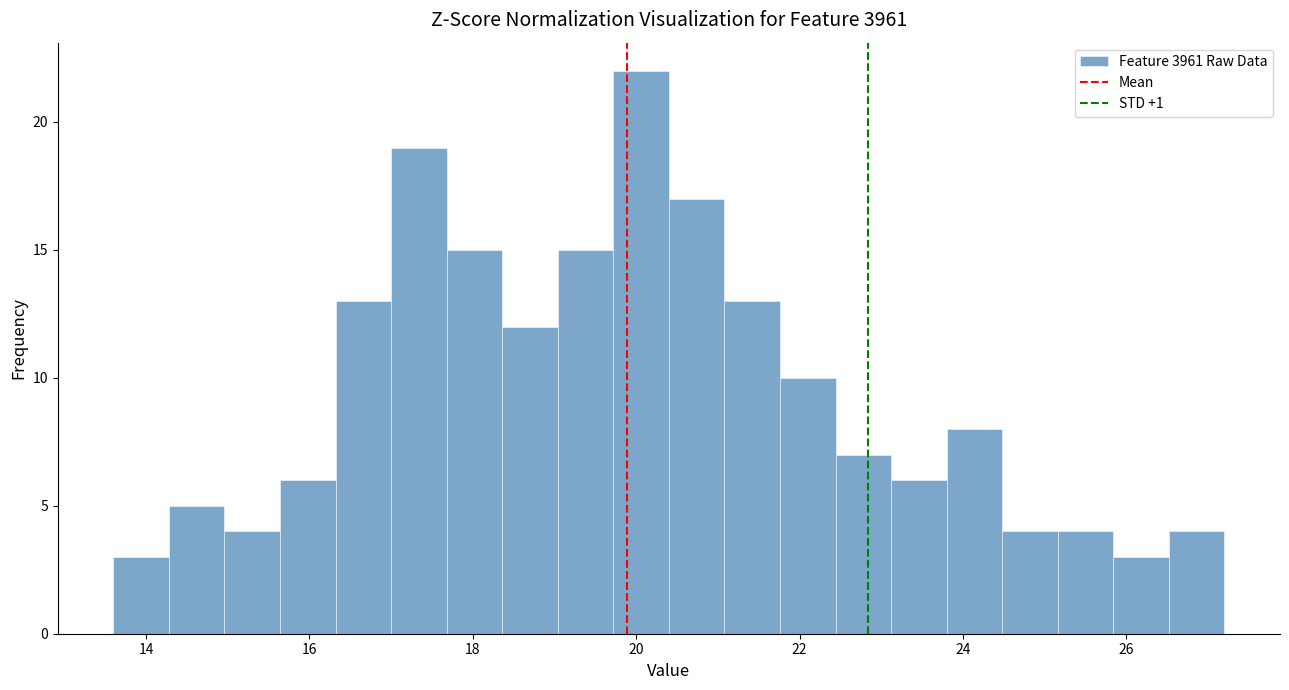

Read against the x-axis, roughly where is the centre of the tallest bar?

20.0